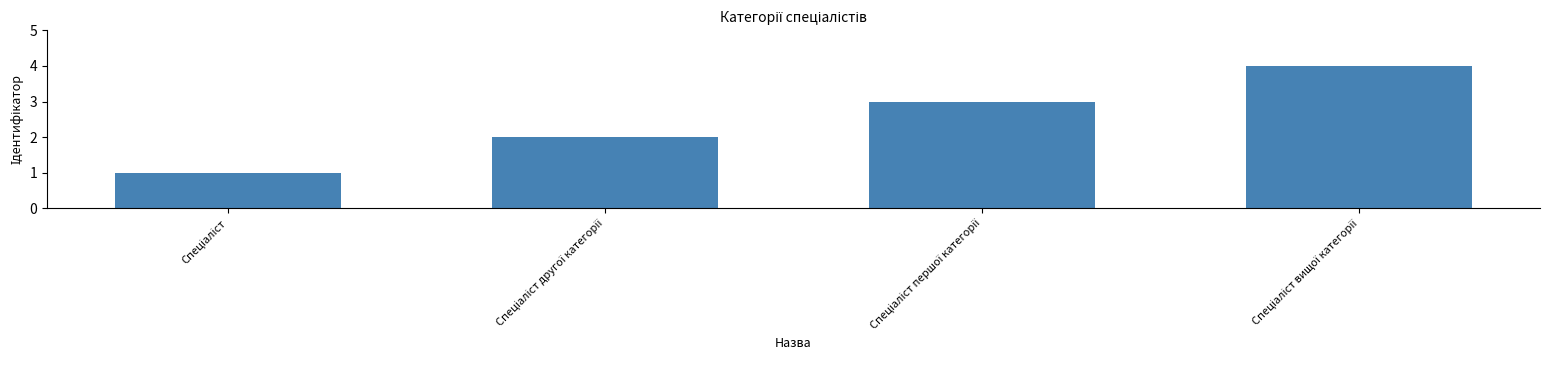

What is the sum of all values?

10